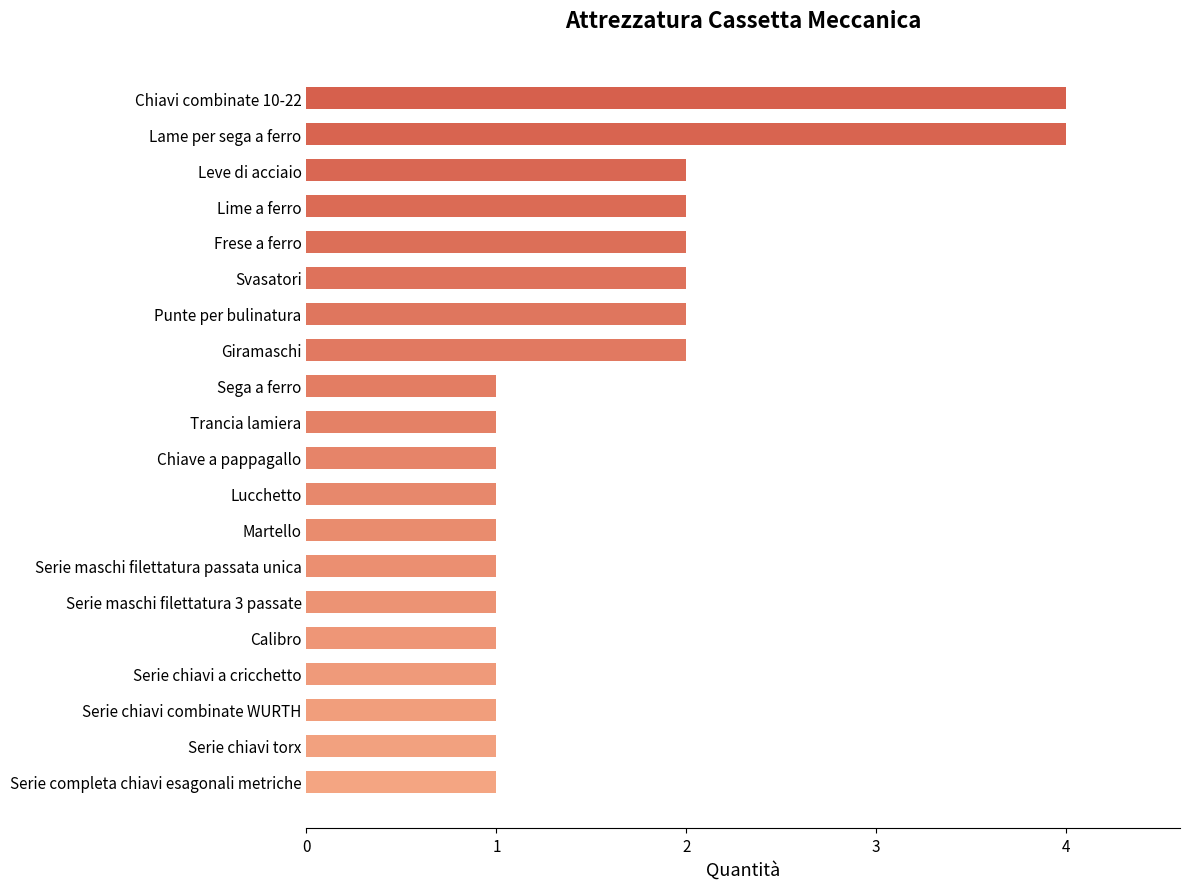

True or false: the data shows 1 at Serie maschi filettatura 3 passate.

True